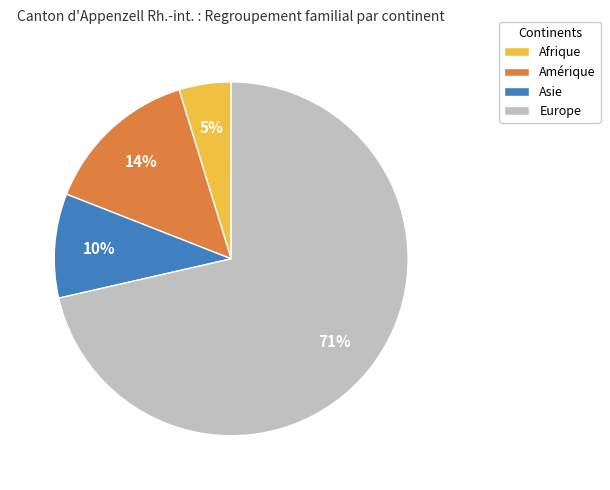

Between Europe and Afrique, which is larger?

Europe